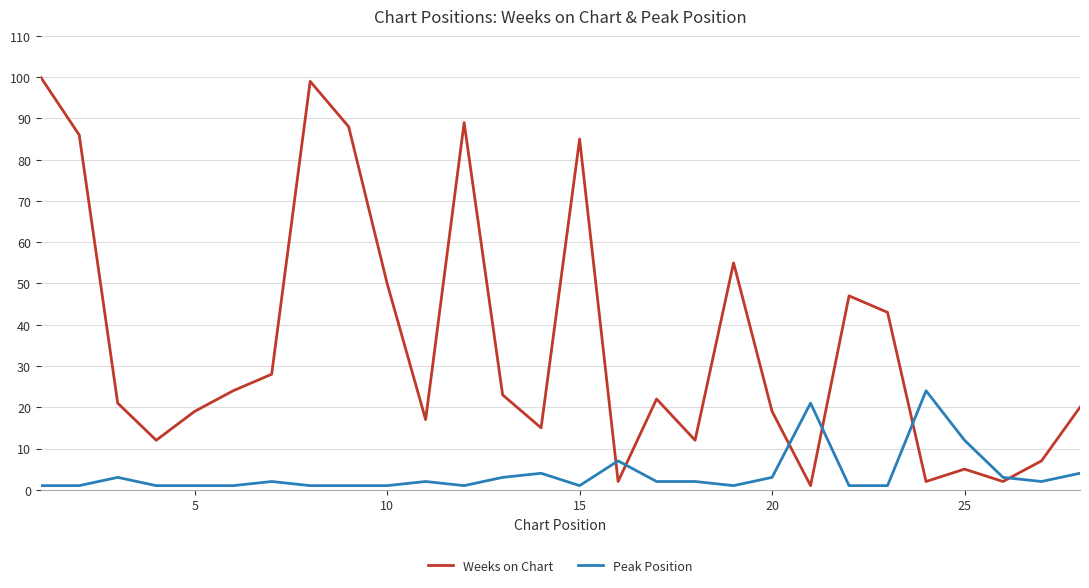

What is the average value of the Peak Position series?

4